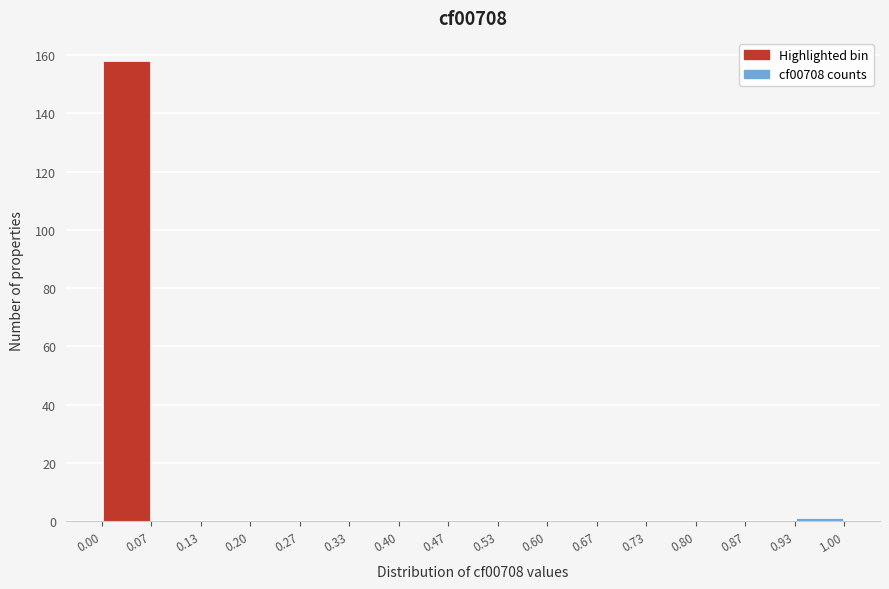

Reading left to right, transcribe this chart: for each bar, give the range it covers on the x-axis and its height. The values are not printed on the chart, so give them approximately, as read against the axis.

0.00 to 0.07: 158
0.07 to 0.13: 0
0.13 to 0.20: 0
0.20 to 0.27: 0
0.27 to 0.33: 0
0.33 to 0.40: 0
0.40 to 0.47: 0
0.47 to 0.53: 0
0.53 to 0.60: 0
0.60 to 0.67: 0
0.67 to 0.73: 0
0.73 to 0.80: 0
0.80 to 0.87: 0
0.87 to 0.93: 0
0.93 to 1.00: under 2